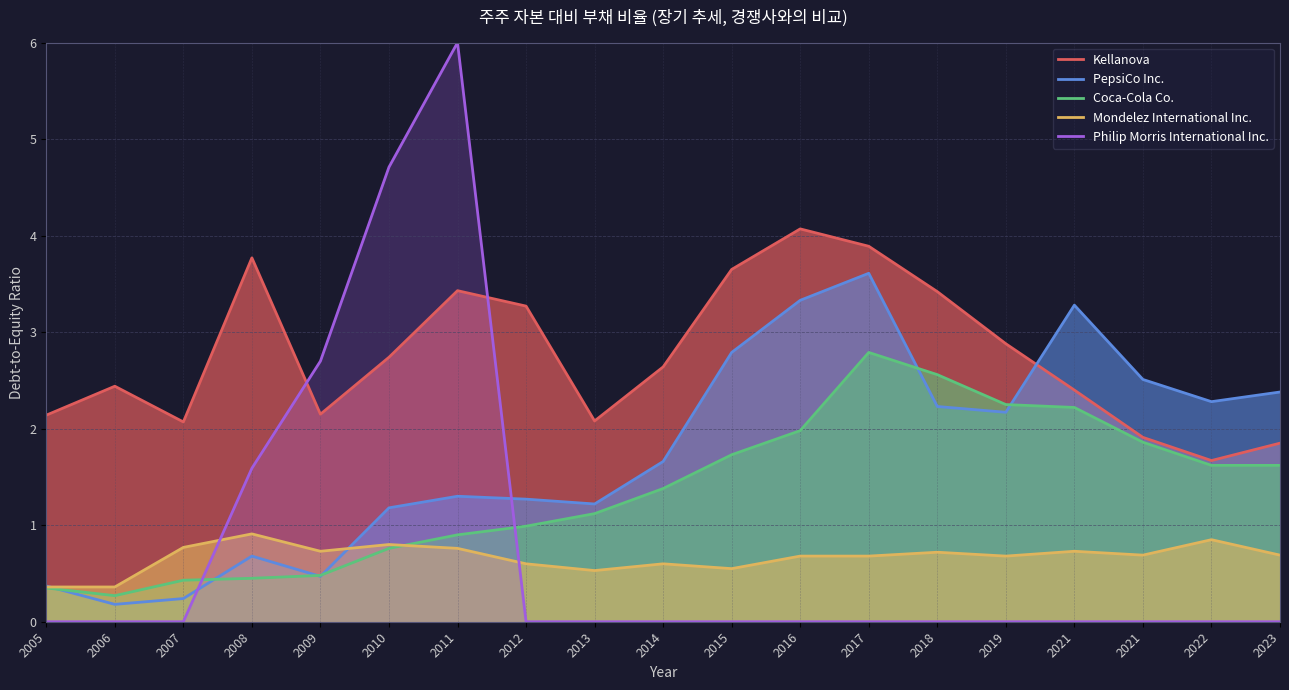

What is the value of the Kellanova point at the 17th from the left?

2.4